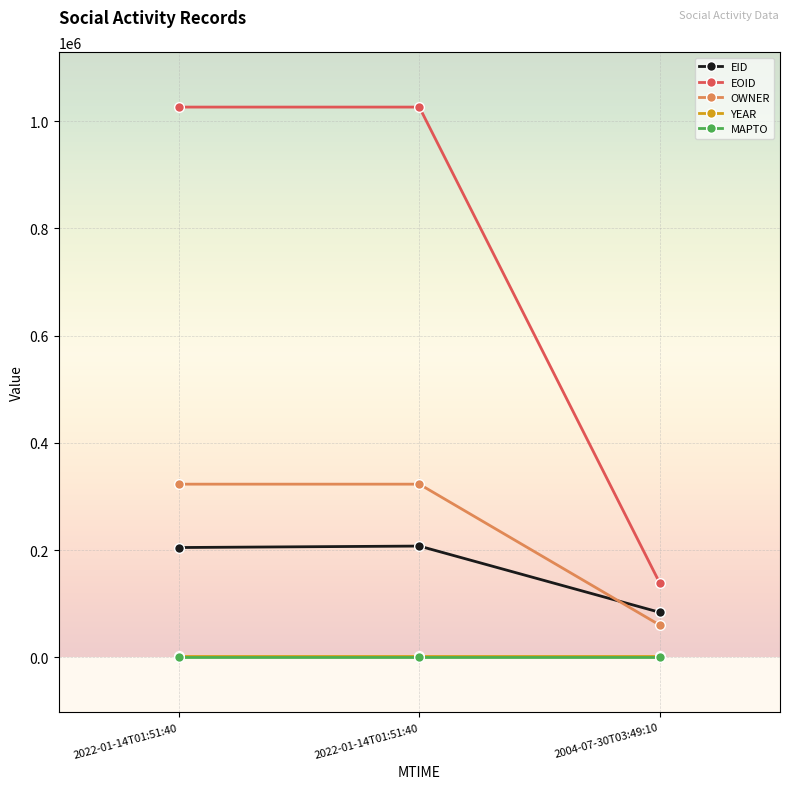

What are all the series names shown in the legend?

EID, EOID, OWNER, YEAR, MAPTO